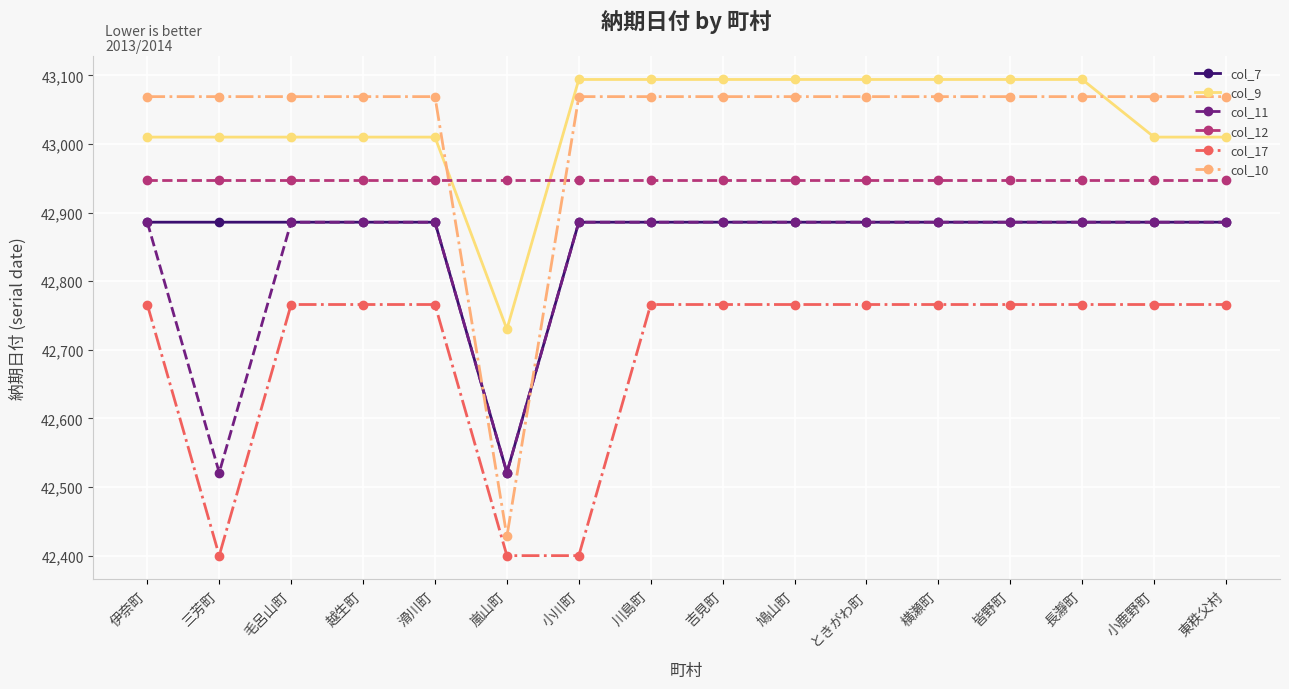

What is the maximum value for col_11?

42886